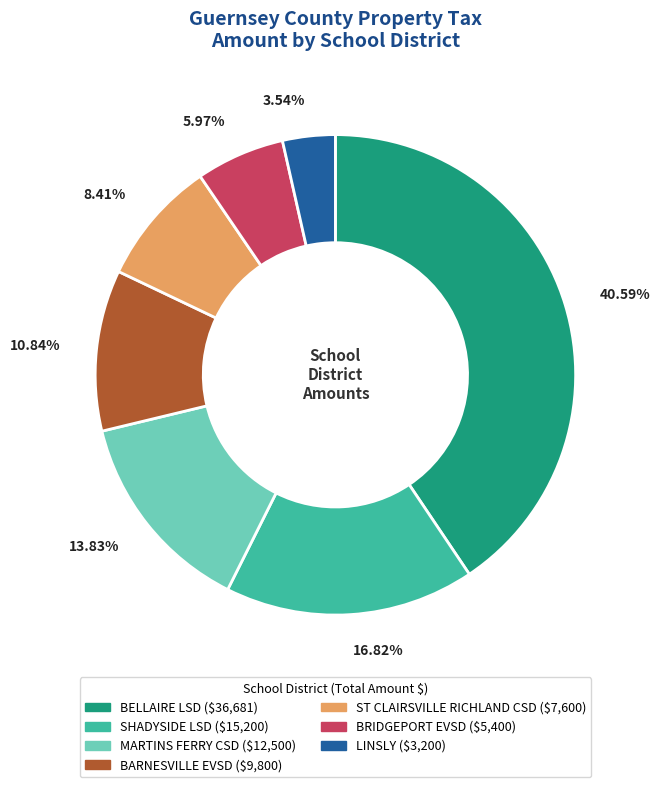

Is there a majority slice in this chart?

No